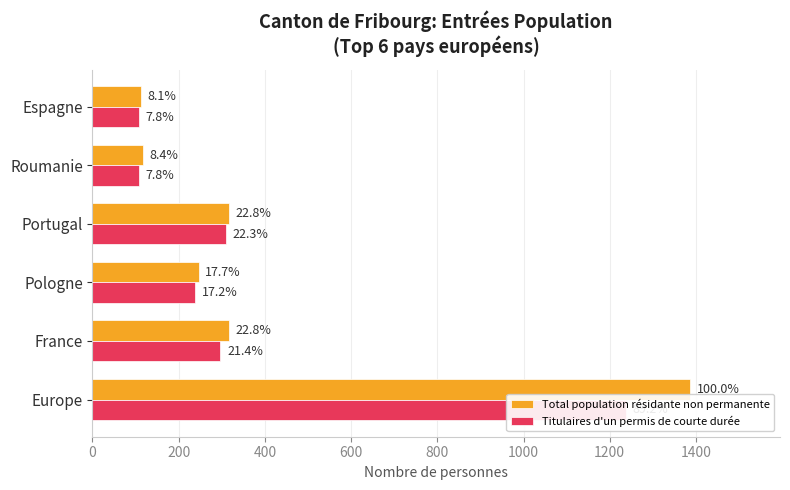

Reading left to right, list all the values displayed in this chart.

Total population résidante non permanente: 1387	316	246	316	117	112
Titulaires d'un permis de courte durée: 1237	297	239	309	108	108